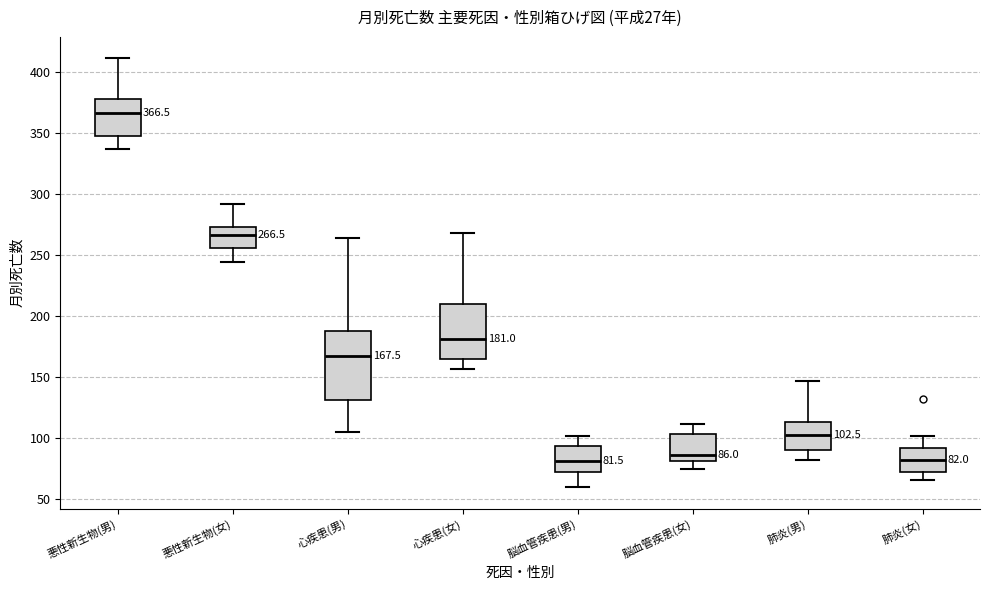

Which box is the tallest, from its lower edge to its upper edge?

心疾患(男)